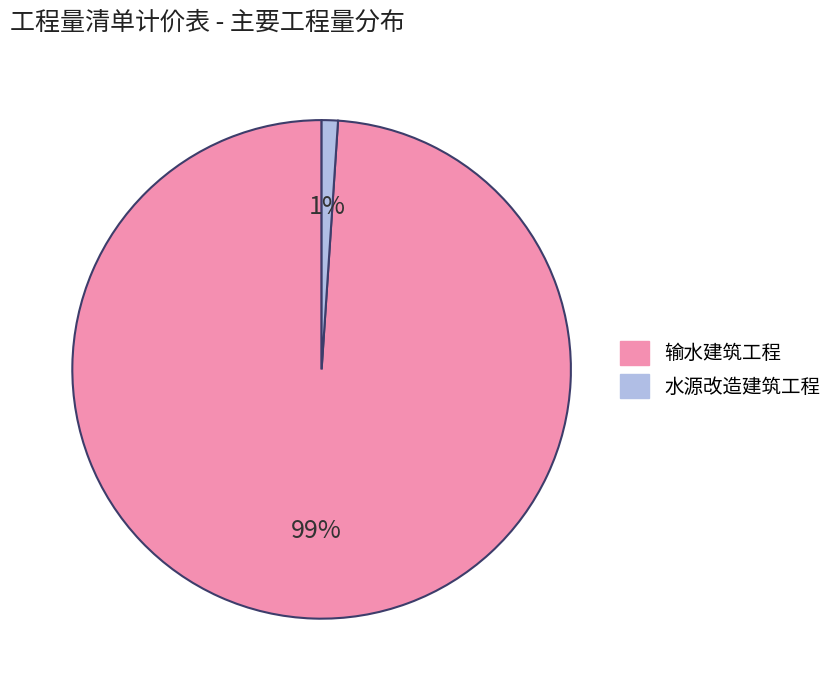

True or false: 输水建筑工程 accounts for 89% of the total.

False